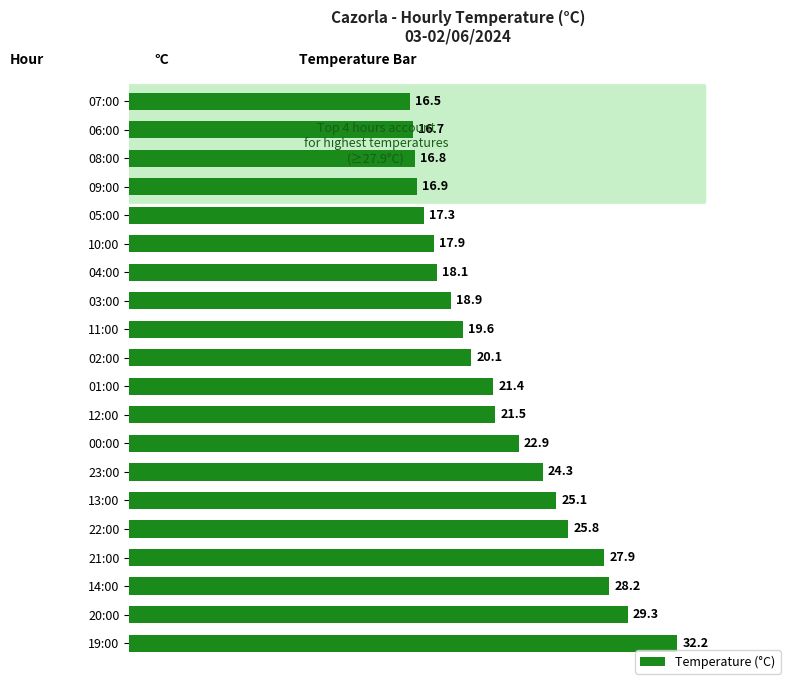

How many values exceed 21?

10